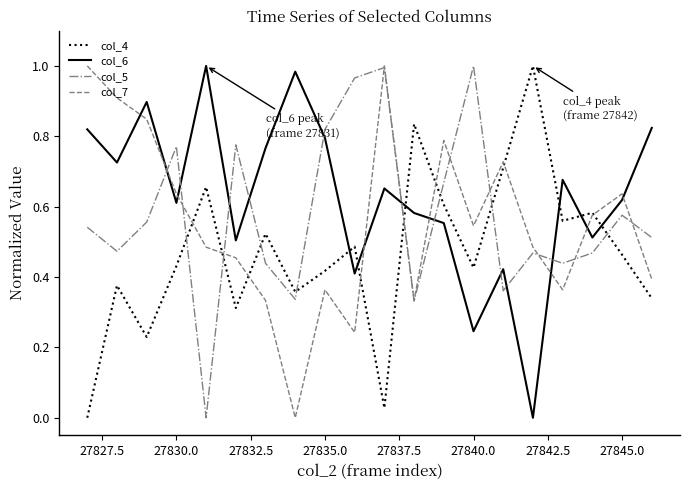

Which series has the largest total across all categories?

col_6